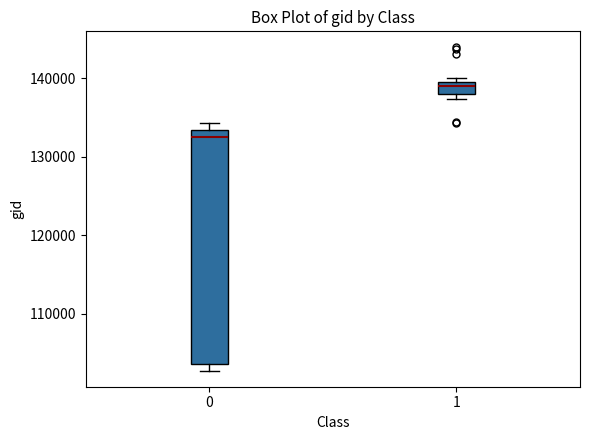

Comparing the boxes themselves (not the whiskers), which one is the tallest?

0